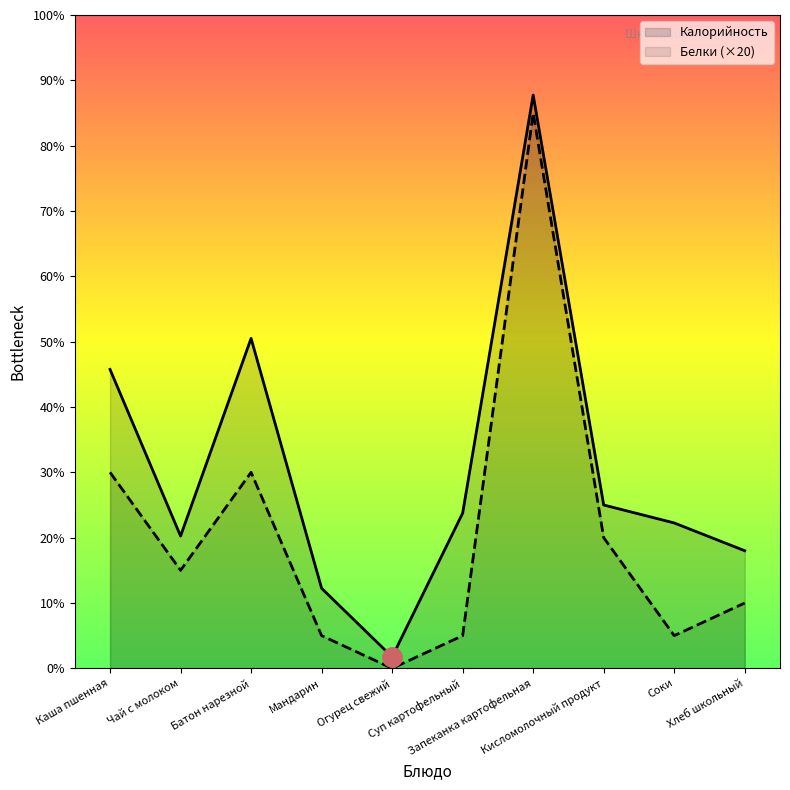

At which label does Белки first exceed 60?

Каша пшенная